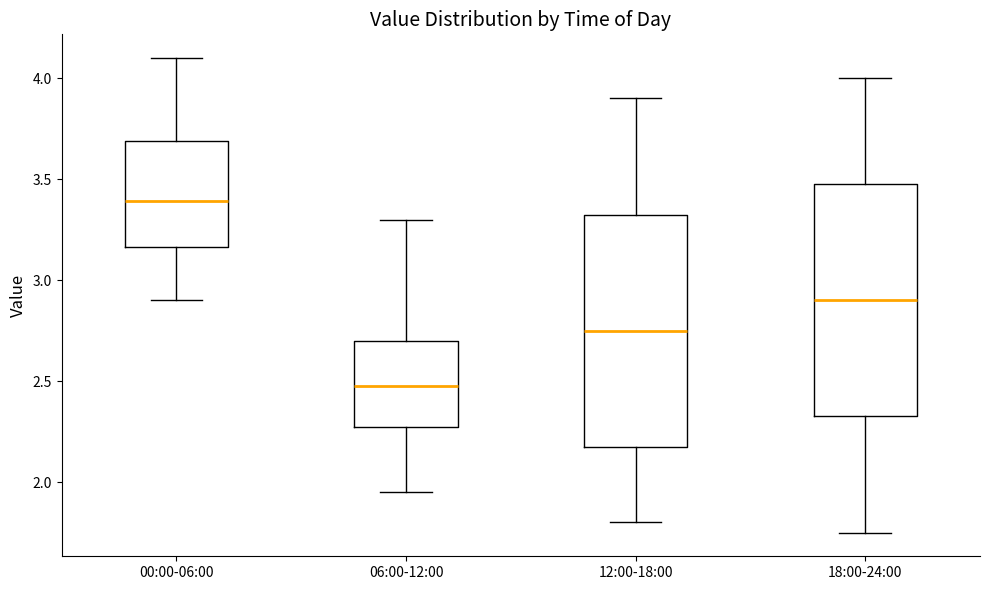

Which box has the lowest median line?

06:00-12:00